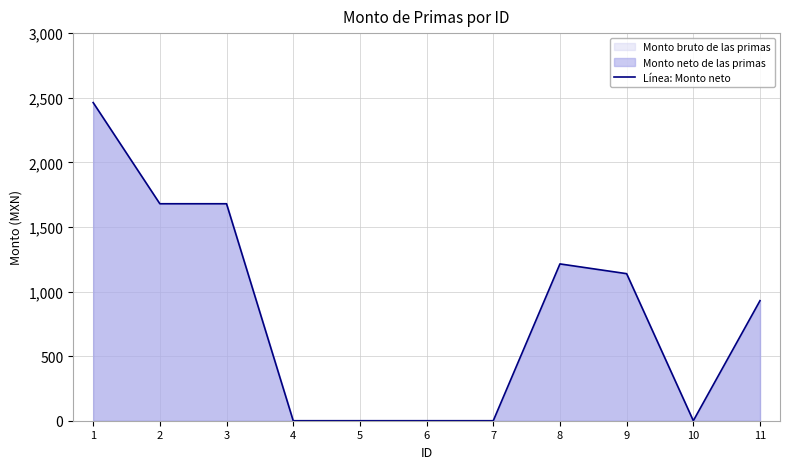

Rank the categories by value from lowest to highest.

4, 5, 6, 7, 10, 11, 9, 8, 2, 3, 1